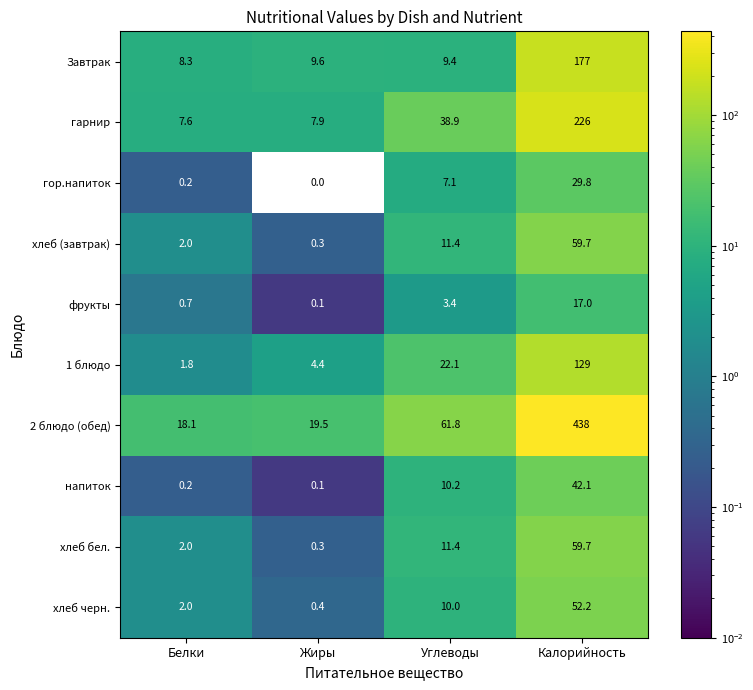

The хлеб (завтрак) series shows 59.7 at Калорийность. True or false?

True